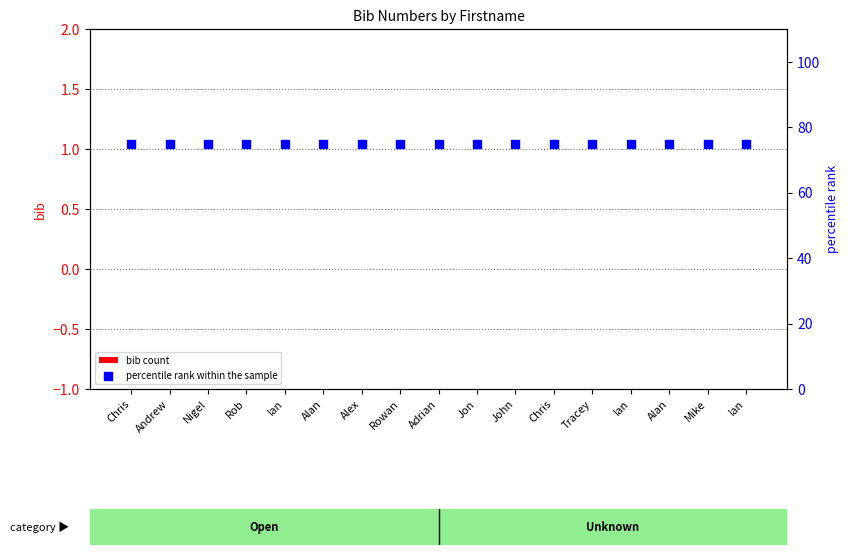

What is the total value across all series at John?

75